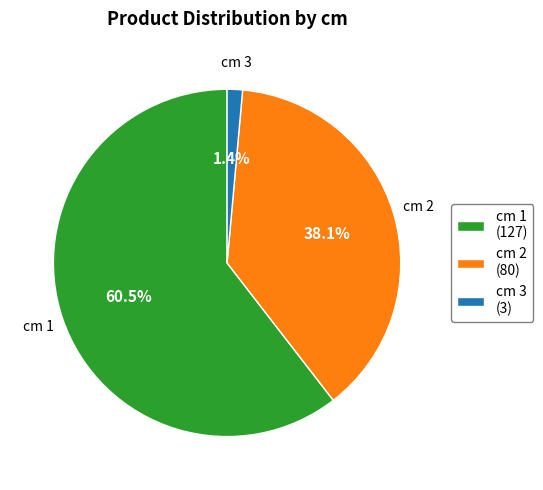

What portion of the pie excludes cm 1?

39.5%